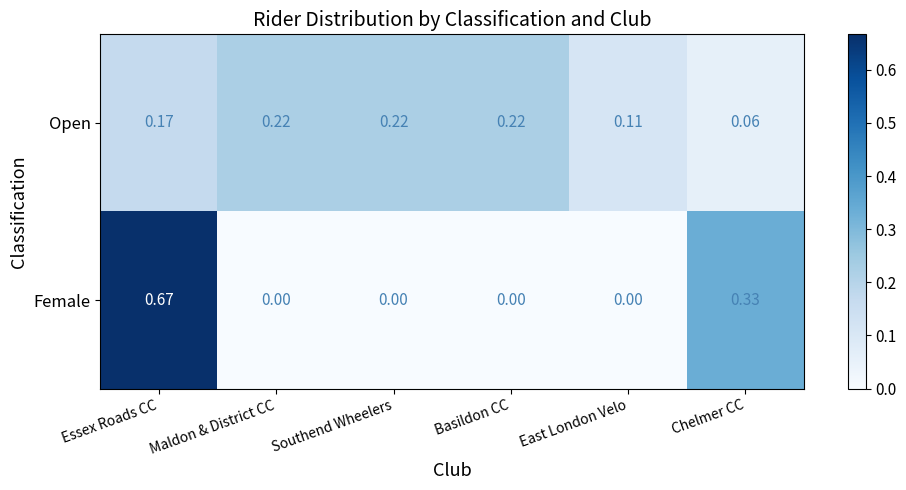

At which category is the sum across all series the highest?

Essex Roads CC